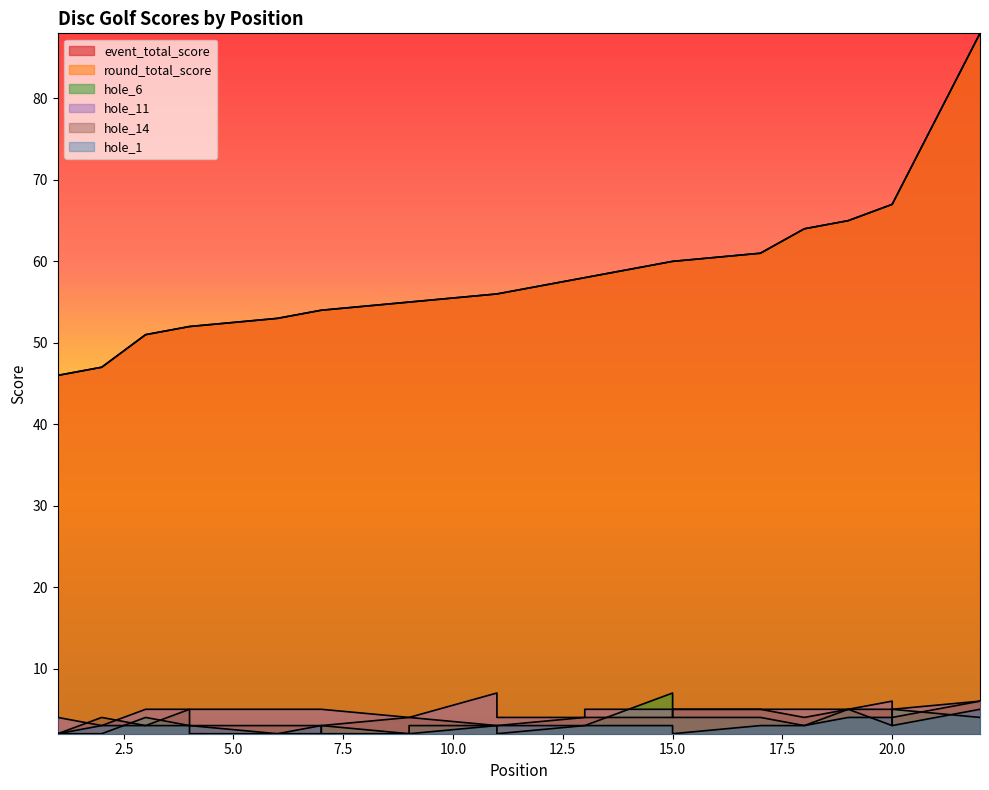

What is the highest value of the round_total_score series?

88